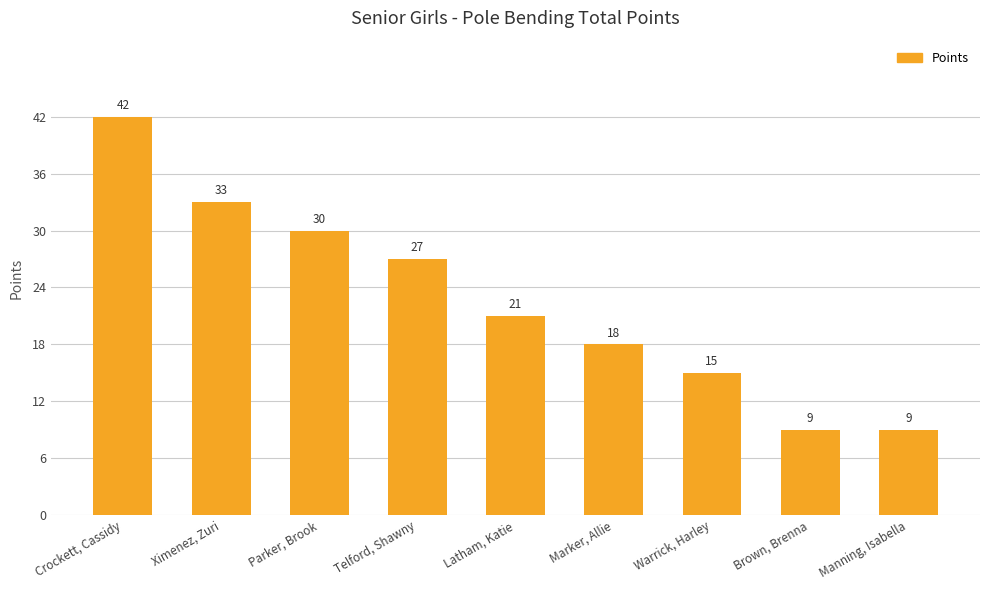

What is the greatest value displayed?

42